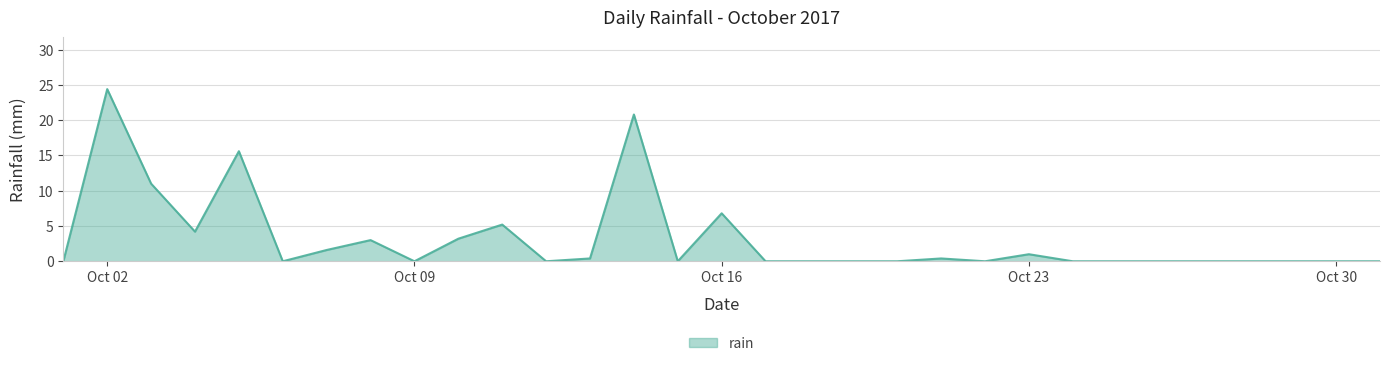

What is the difference between the maximum and minimum values?

24.4